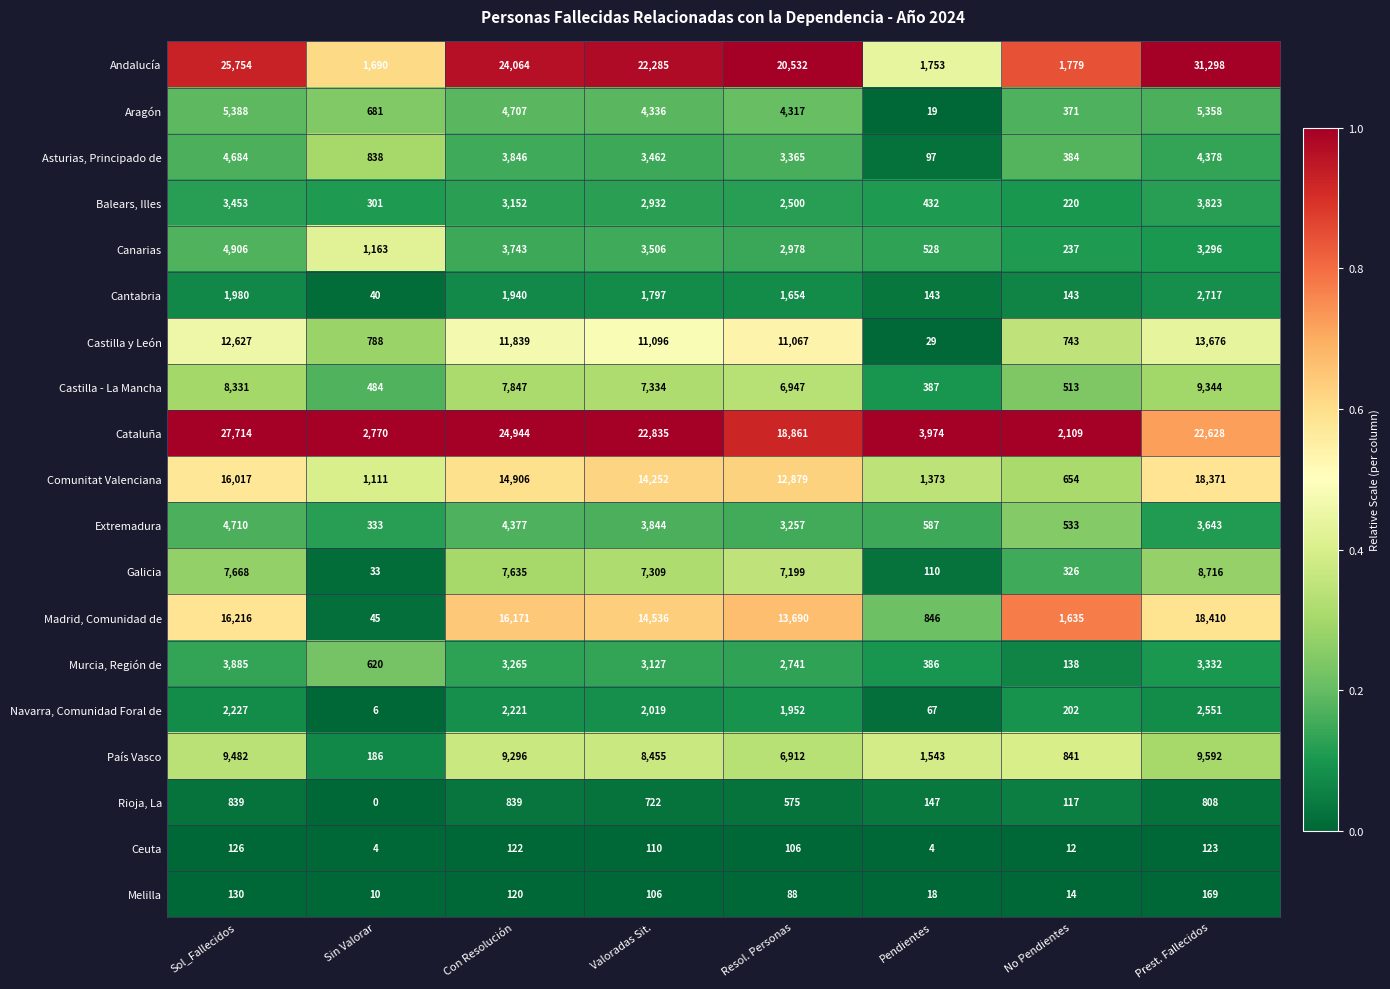

What is the spread (max minus min) of values at Resol. Personas?

20444